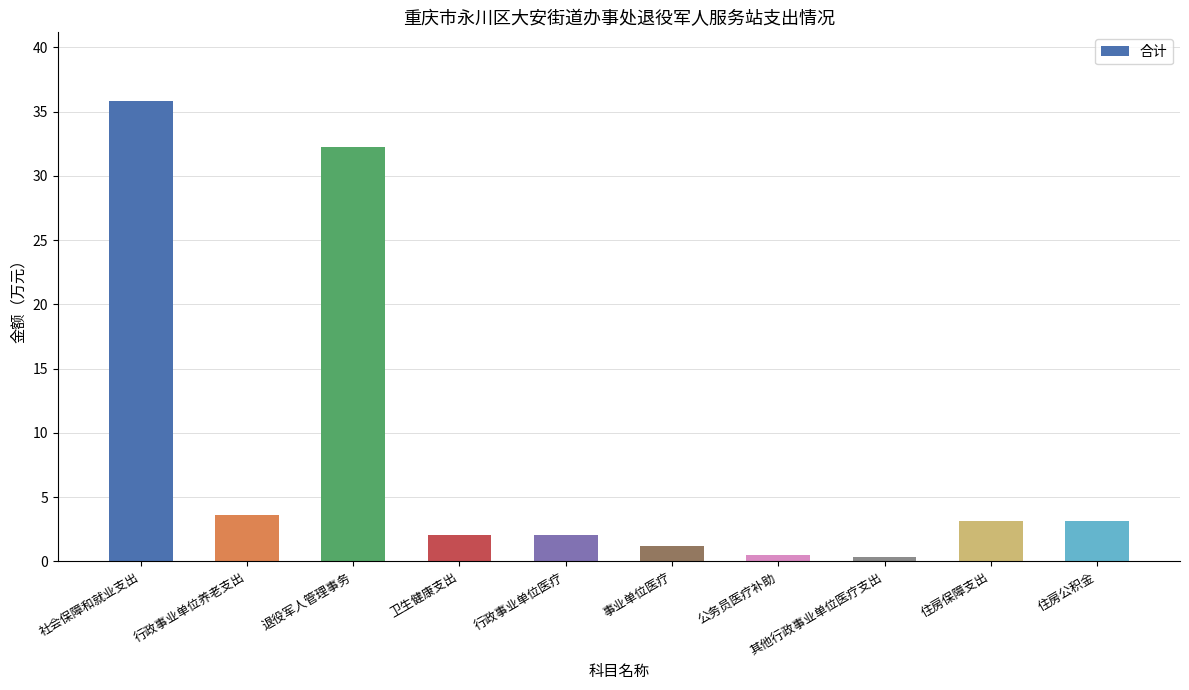

What is the label of the 5th bar from the right?

事业单位医疗